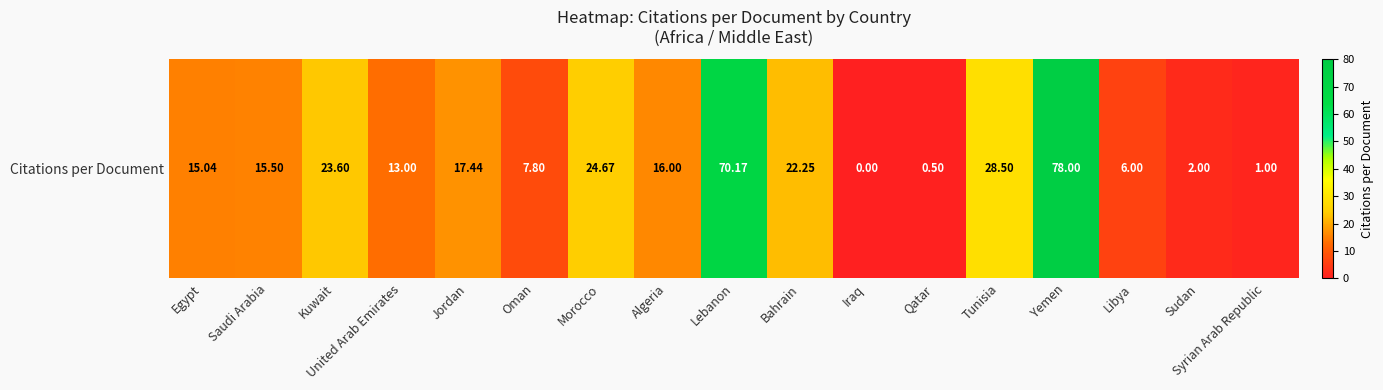

Reading left to right, transcribe all the data shown in this chart.

Egypt=15.0	Saudi Arabia=15.5	Kuwait=23.6	United Arab Emirates=13.0	Jordan=17.4	Oman=7.8	Morocco=24.7	Algeria=16.0	Lebanon=70.2	Bahrain=22.2	Iraq=0.0	Qatar=0.5	Tunisia=28.5	Yemen=78.0	Libya=6.0	Sudan=2.0	Syrian Arab Republic=1.0